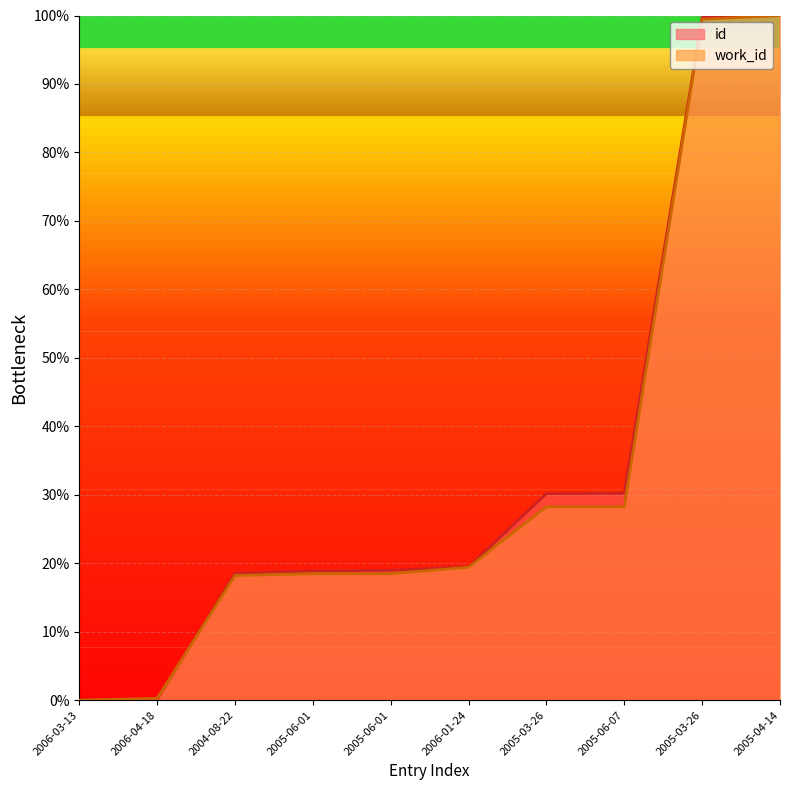

What is the label of the 6th point from the left?

2006-01-24